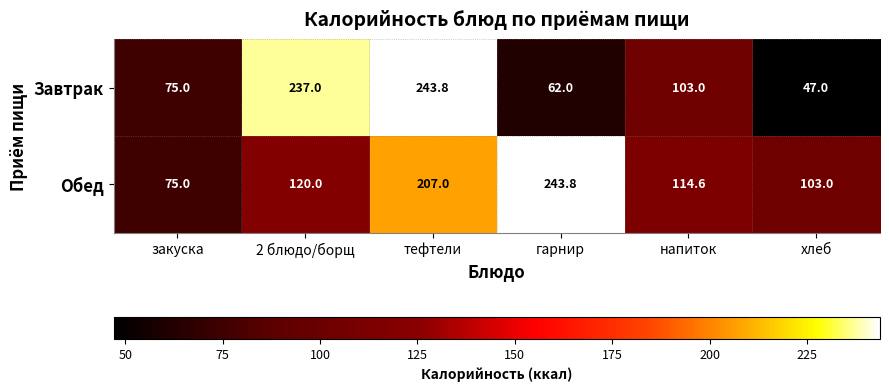

List the series in order of their overall mean, lowest first.

Завтрак, Обед